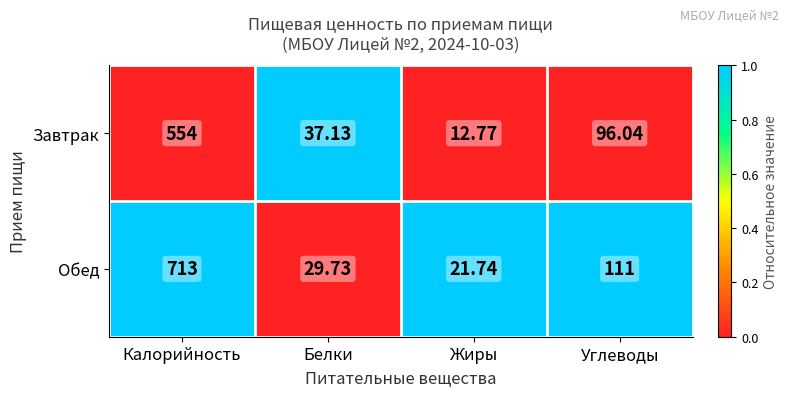

Which series has the widest spread of values?

Обед